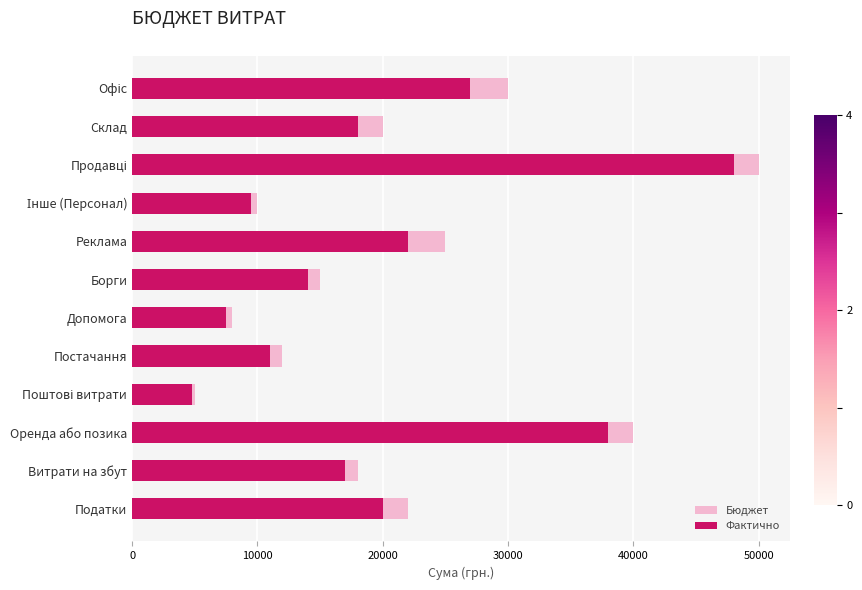

Are the bars grouped side by side (vs. stacked)?

Yes